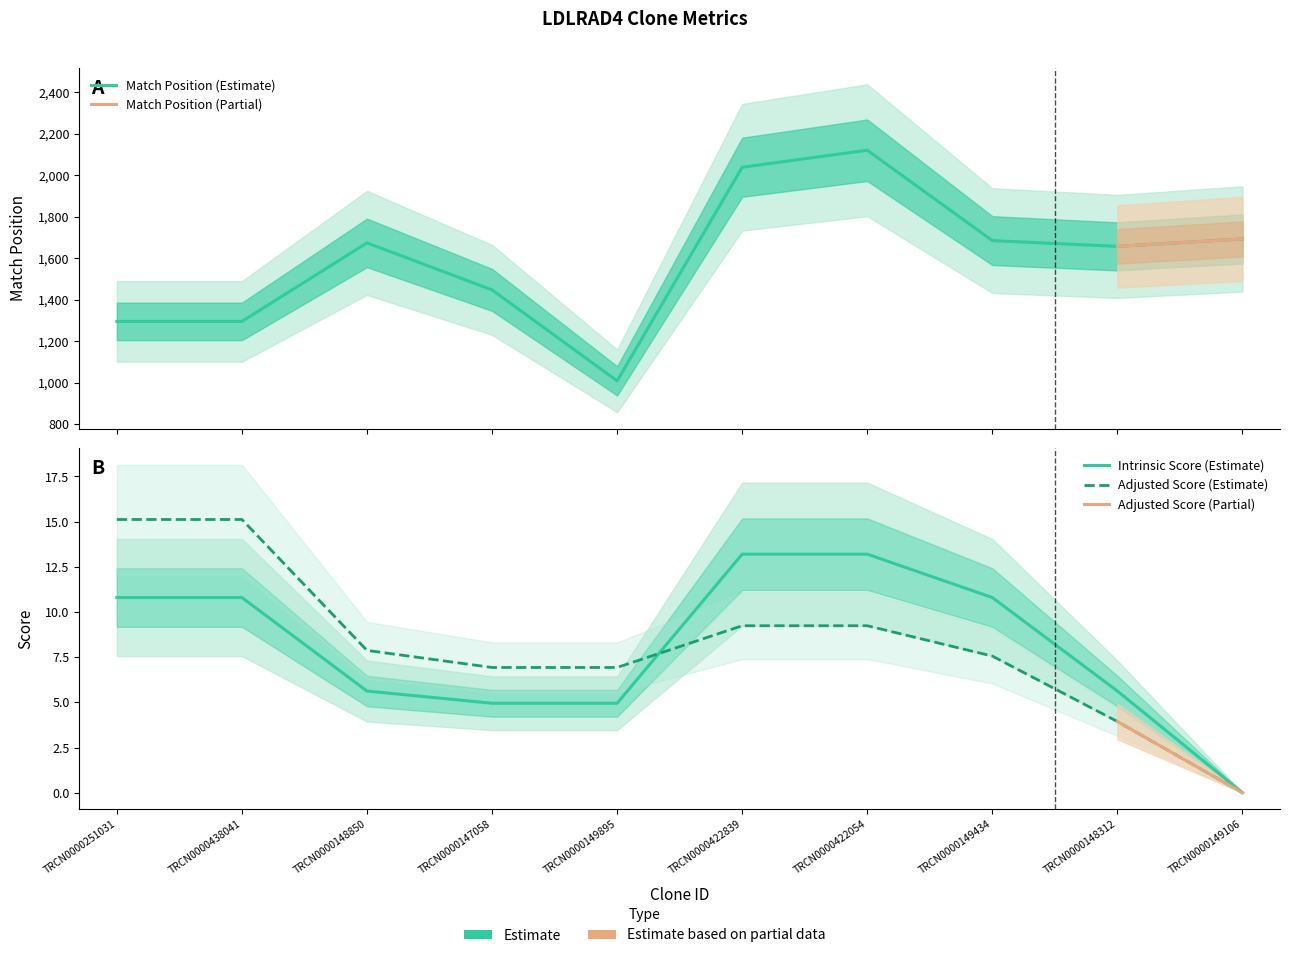

How many interior local peaks does the Match Position series have?

2